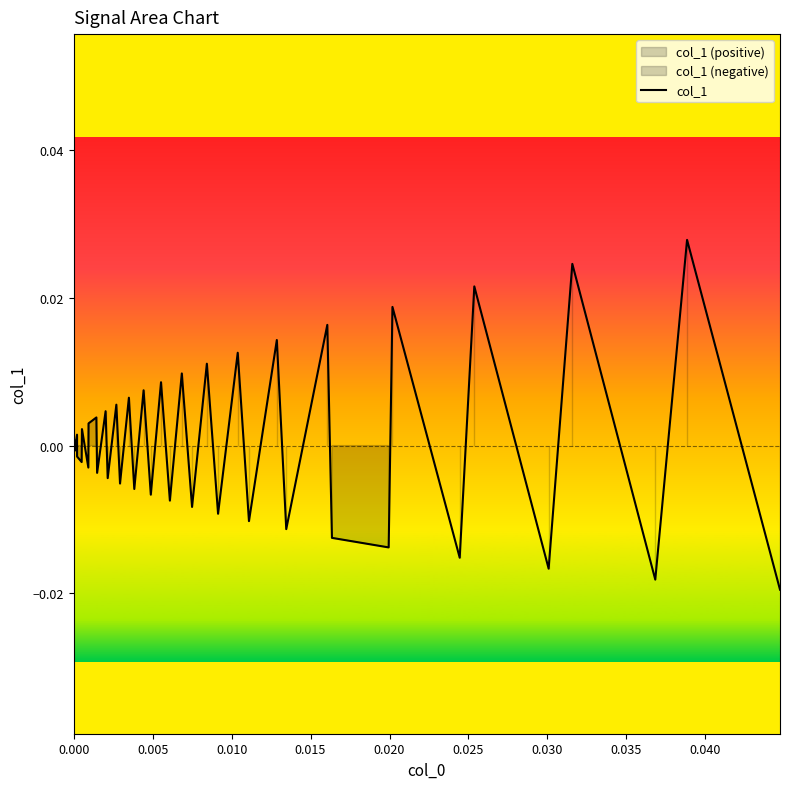

How many negative values are there?

20